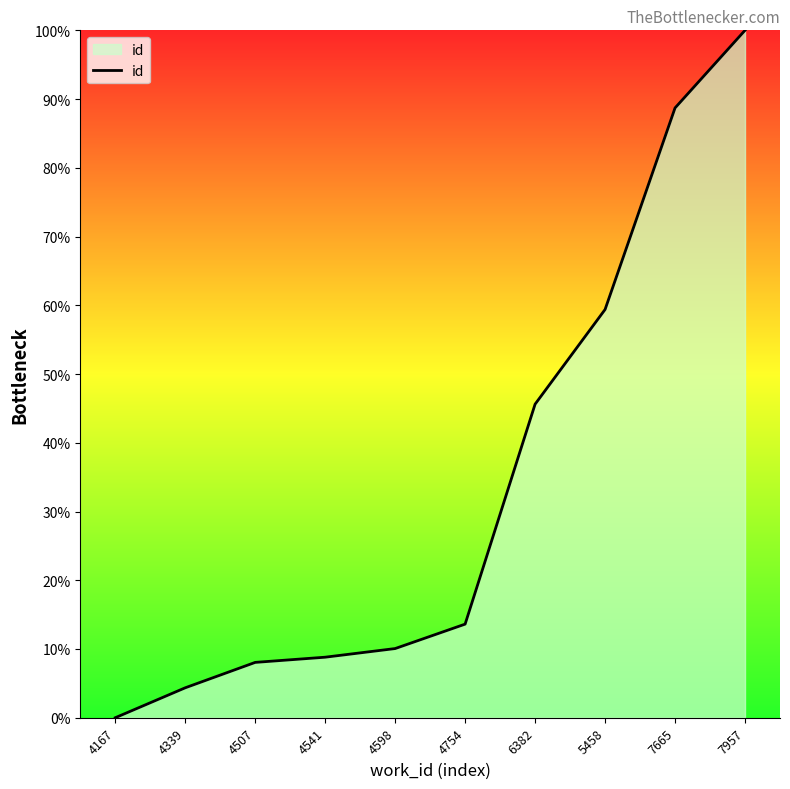

The chart shows a value of 9.2 at 4754. True or false?

False